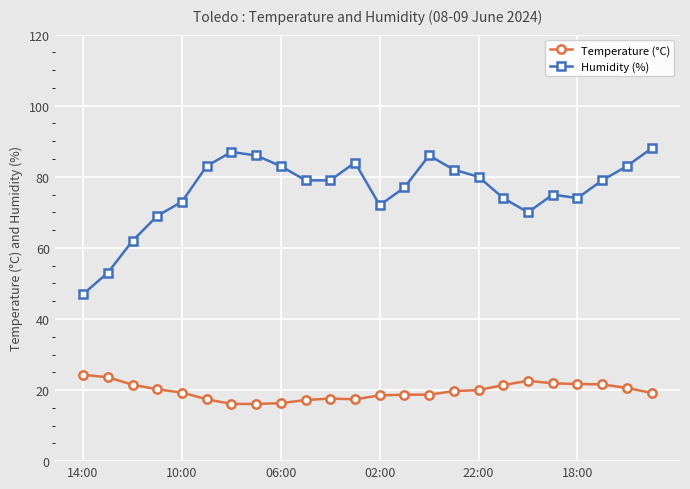

True or false: Temperature (°C) and Humidity (%) cross at least once.

False